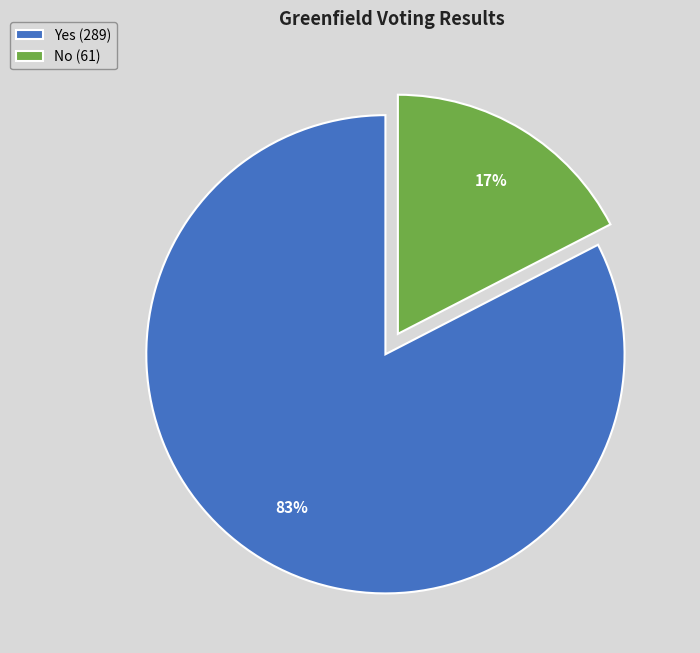

To the nearest percent, what is the combined percentage of Yes and No?

100%